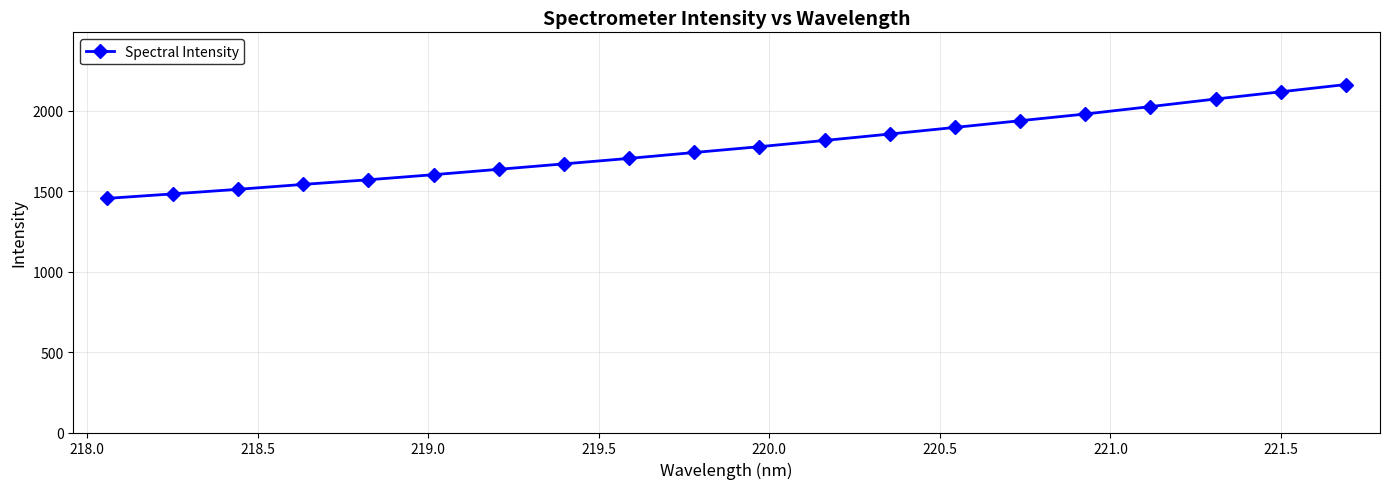

True or false: there are more than 1 points higher than both neighbors.

False